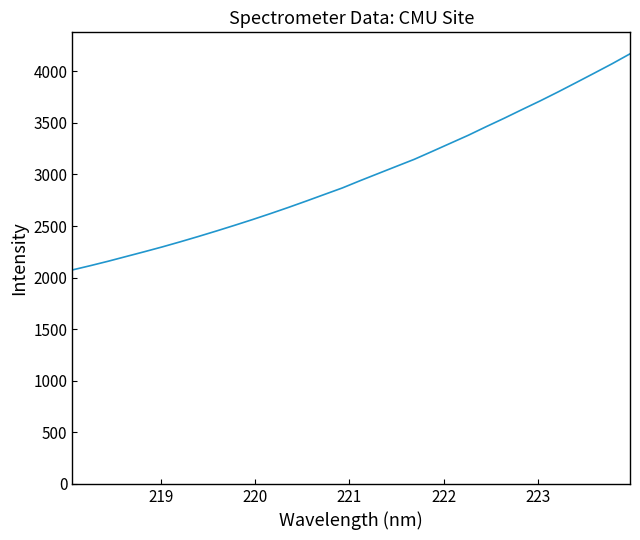

True or false: there are more than 0 points higher than both neighbors.

False